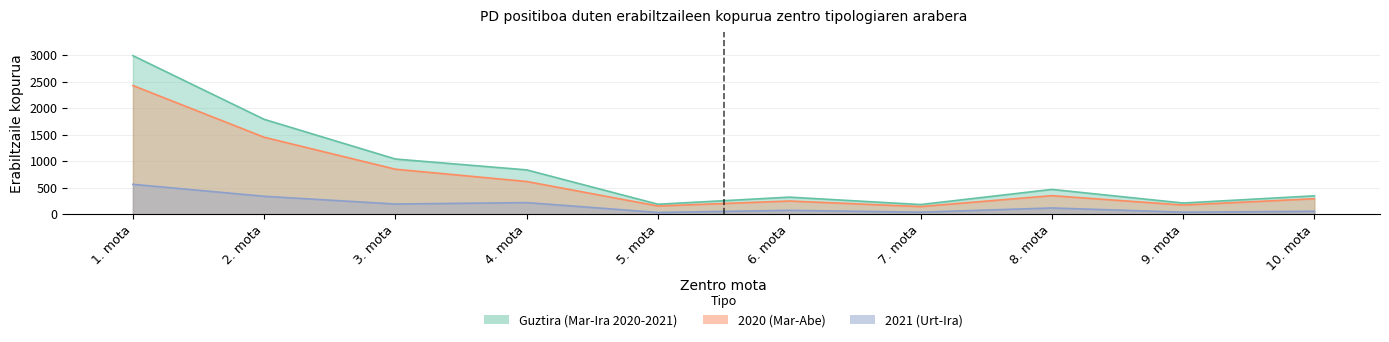

What position from the right is 6. mota?

5